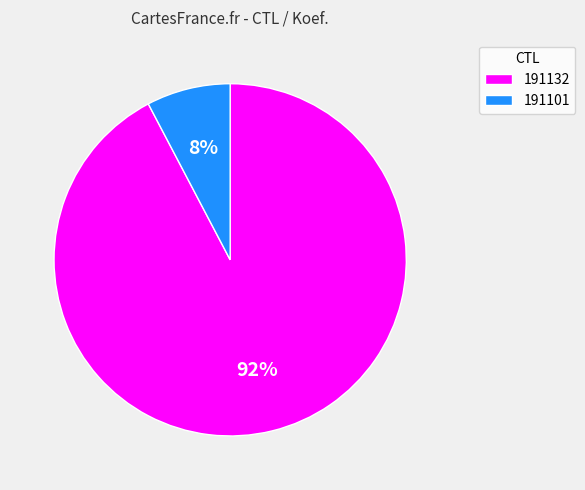

To the nearest percent, what is the combined percentage of 191132 and 191101?

100%